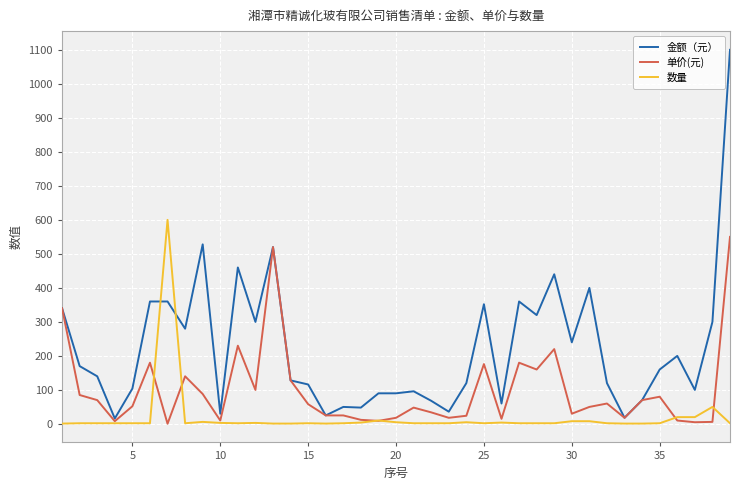

What is the greatest value displayed?

1100.0